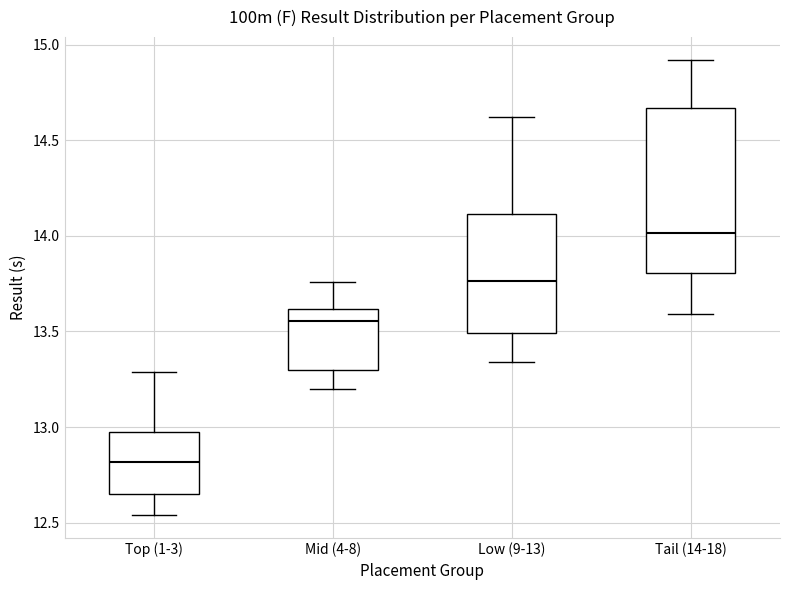

Which box has the lowest median line?

Top (1-3)